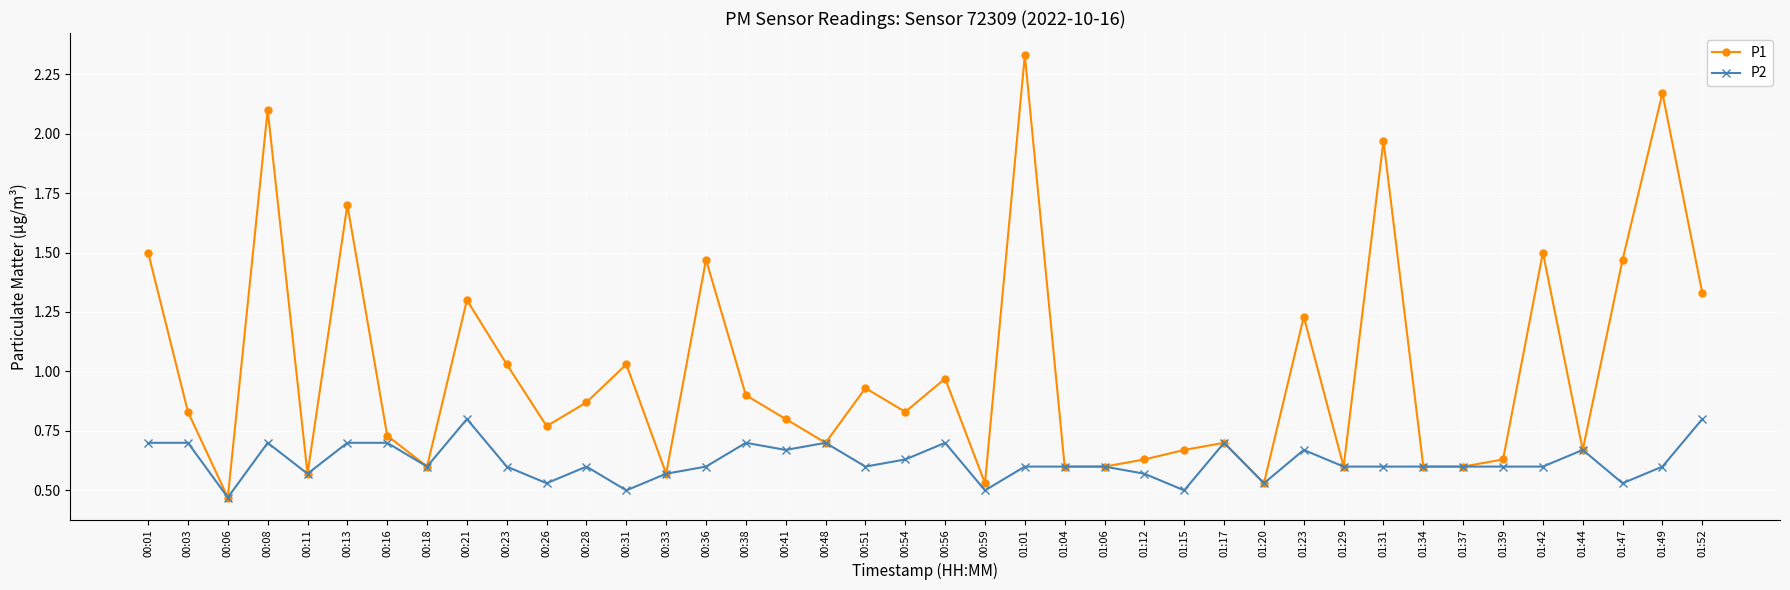

At which category is the sum across all series the highest?

01:01